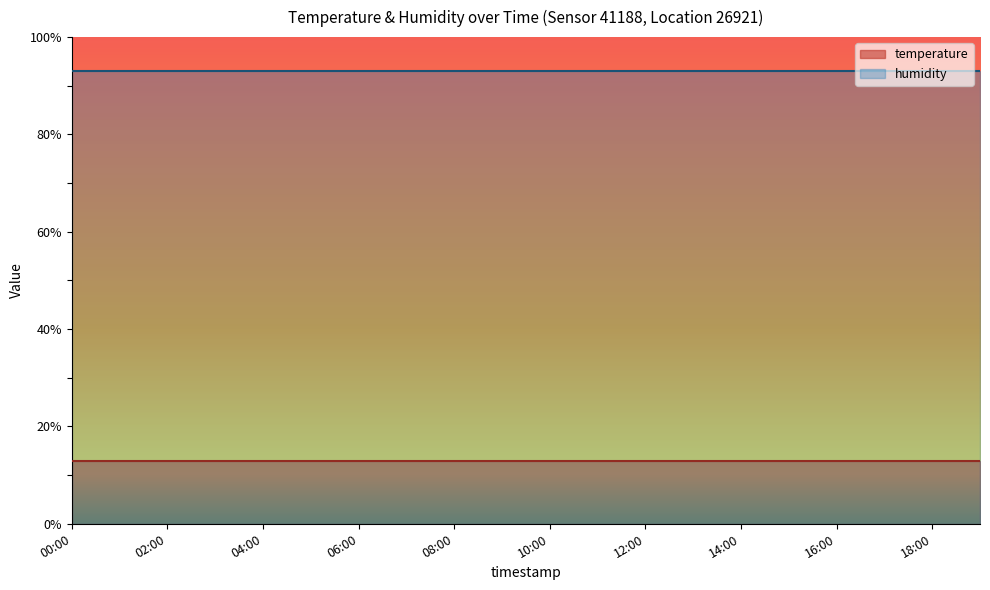

The value of humidity at 01:00 is 157. True or false?

False